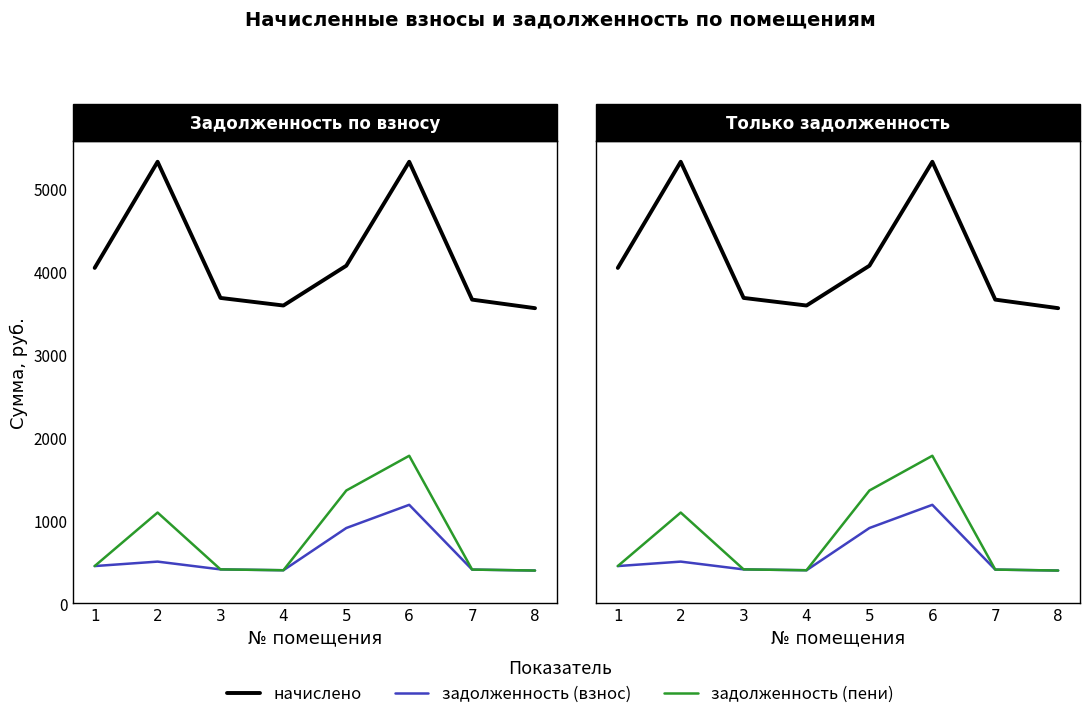

At 2, list the series in order from largest to smallest.

начислено, задолженность (пени), задолженность (взнос)